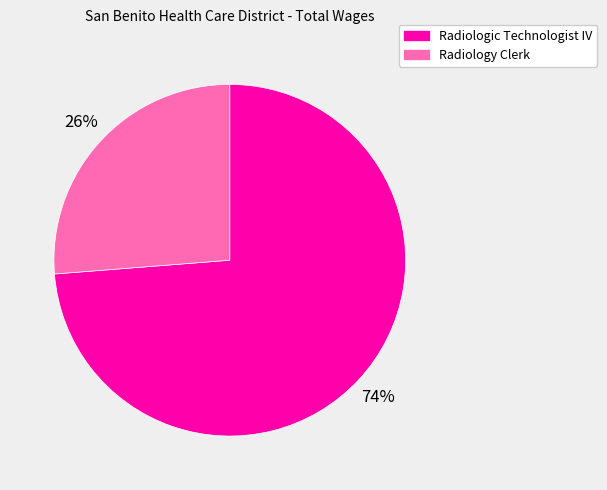

To the nearest percent, what is the combined percentage of Radiology Clerk and Radiologic Technologist IV?

100%